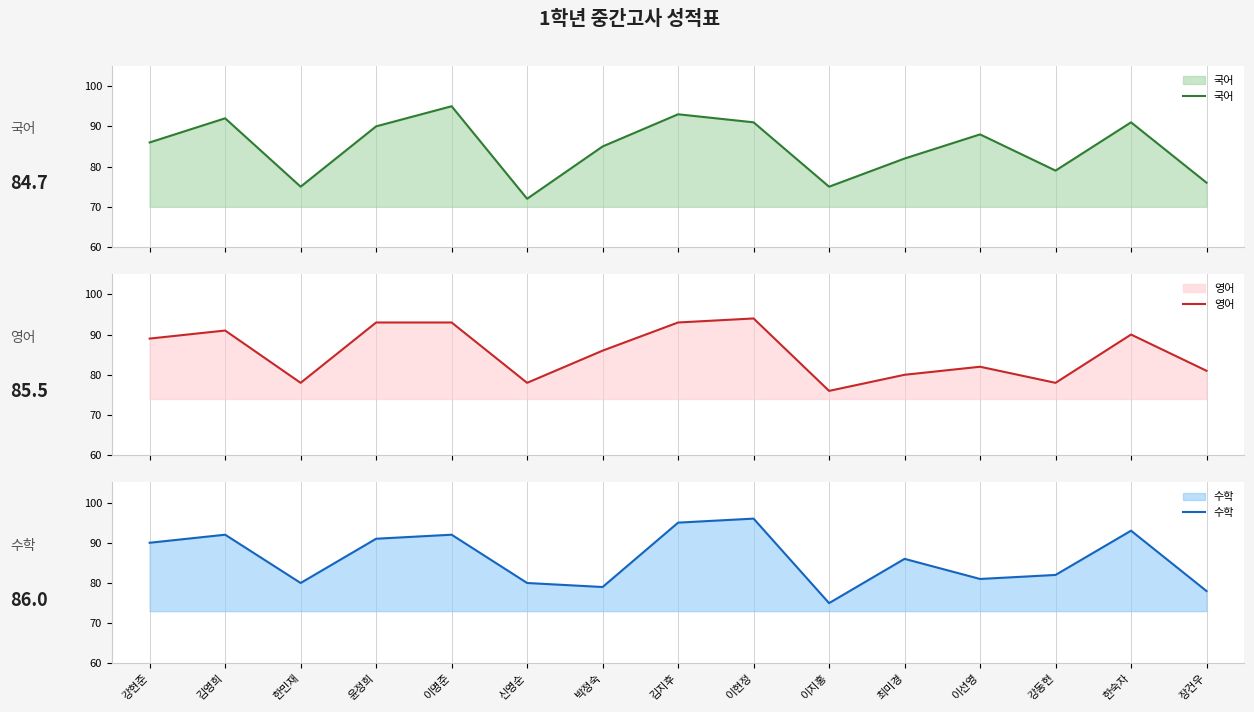

At which label is 국어 closest to 83?

최미경